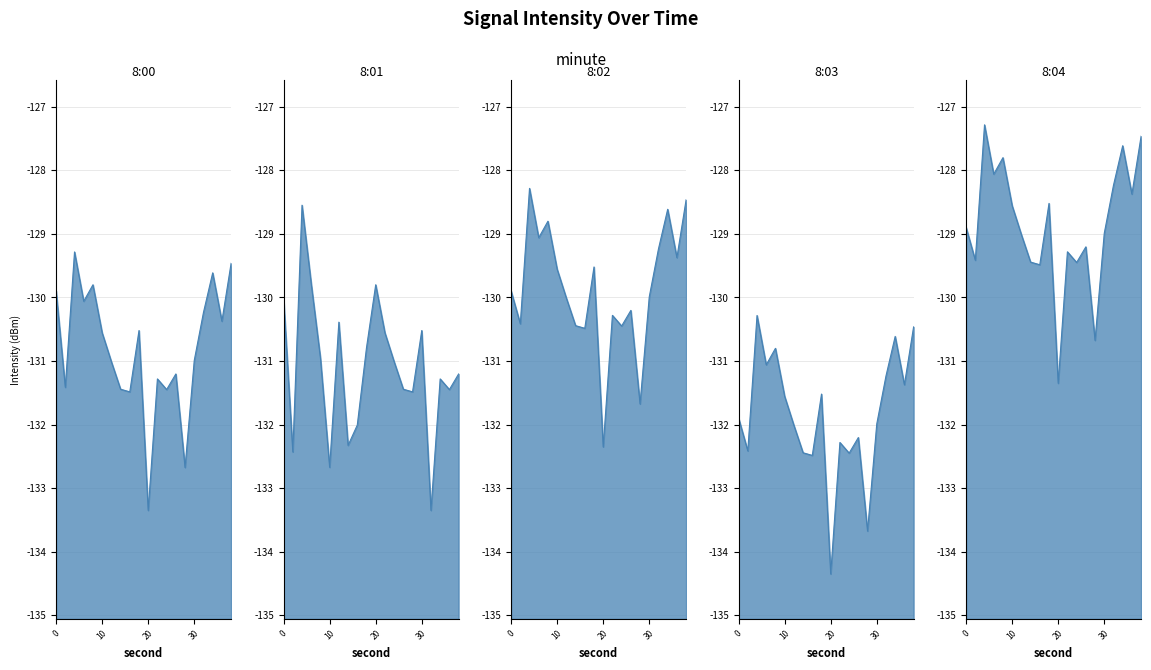

Which label corresponds to the smallest value in the chart?

20